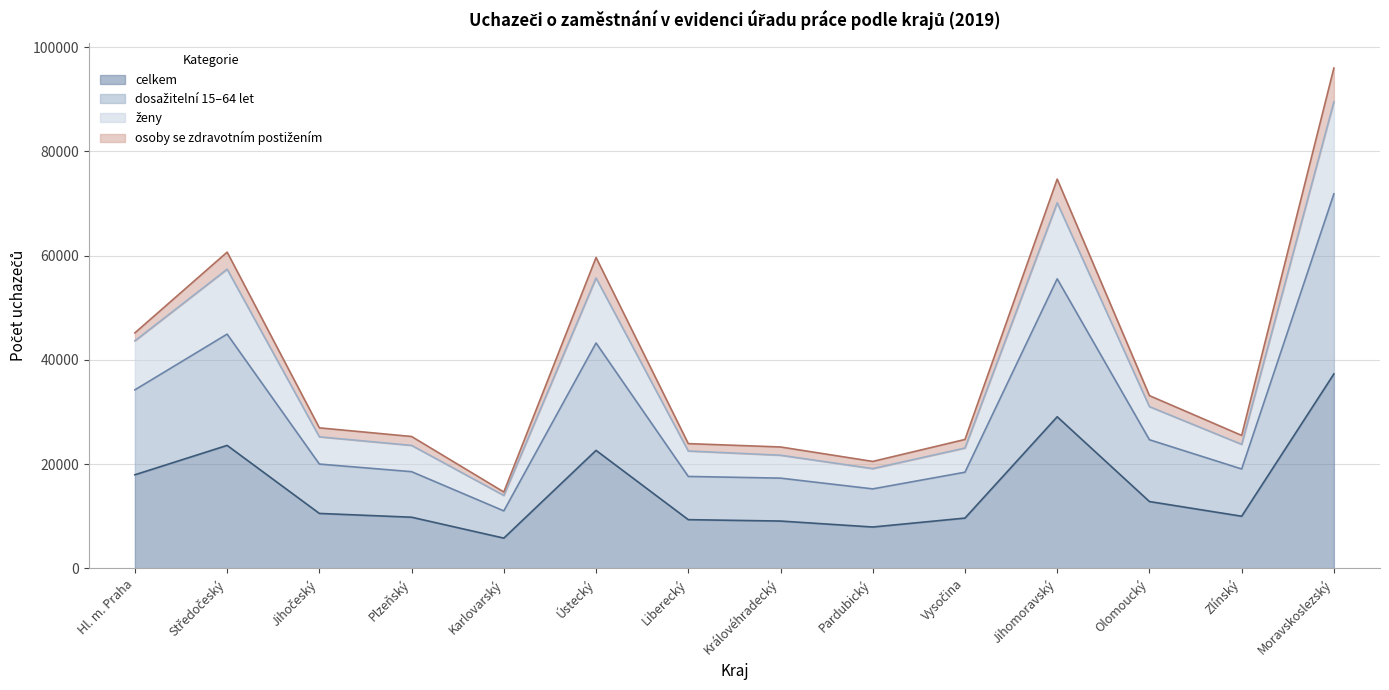

At which category is the sum across all series the highest?

Moravskoslezský